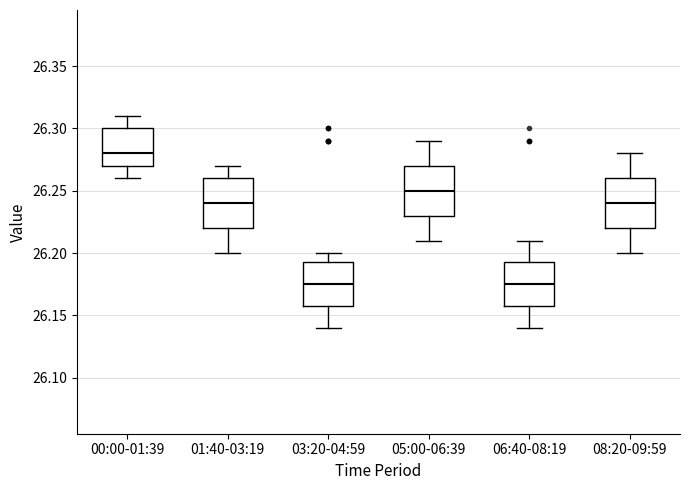

Which box's median line is the highest?

00:00-01:39